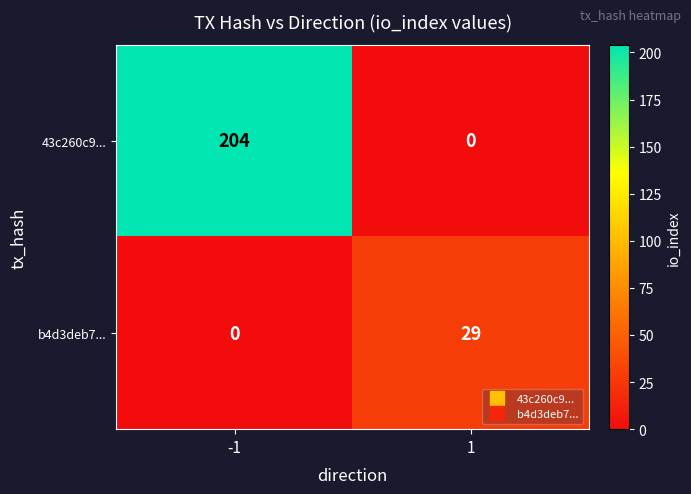

The b4d3deb7... series shows 6 at 1. True or false?

False